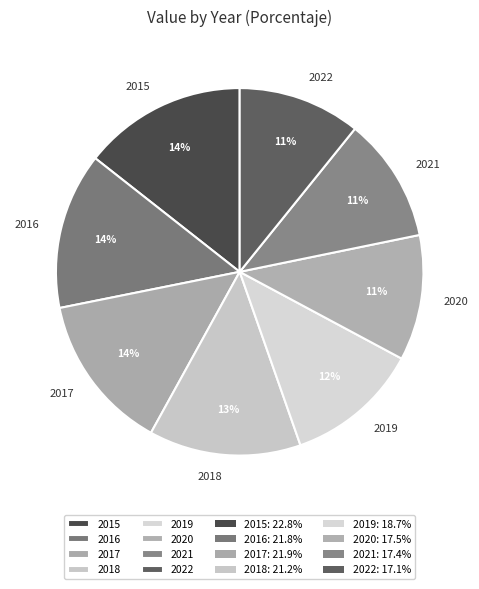

What is the largest slice in the pie chart?

2015